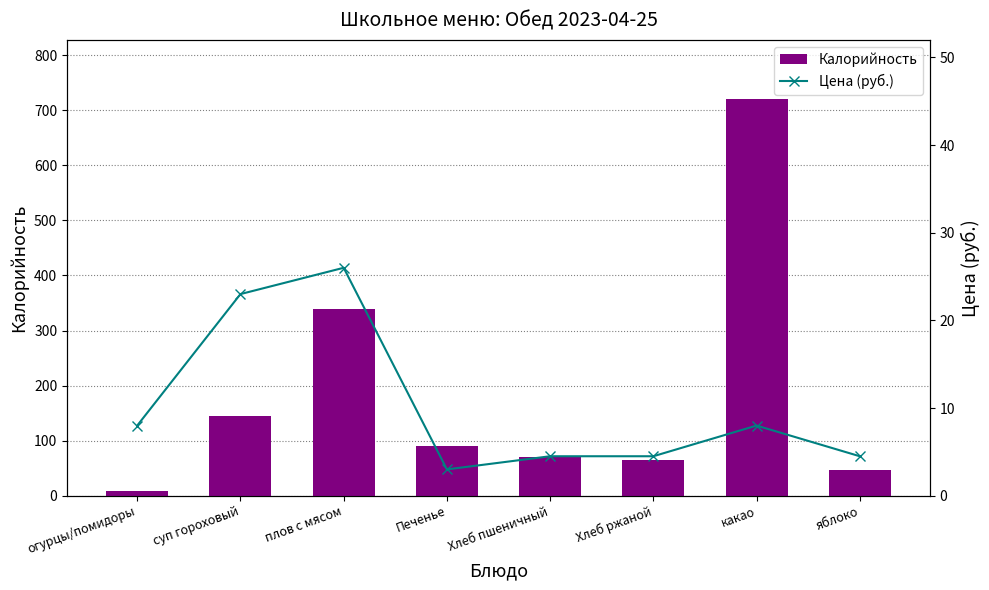

Reading right to left, extract all data points from this chart.

Калорийность: яблоко=47.0	какао=720.0	Хлеб ржаной=64.0	Хлеб пшеничный=70.0	Печенье=90.0	плов с мясом=339.6	суп гороховый=144.0	огурцы/помидоры=8.9
Цена (руб.): яблоко=4.5	какао=8.0	Хлеб ржаной=4.5	Хлеб пшеничный=4.5	Печенье=3.0	плов с мясом=26.0	суп гороховый=23.0	огурцы/помидоры=8.0